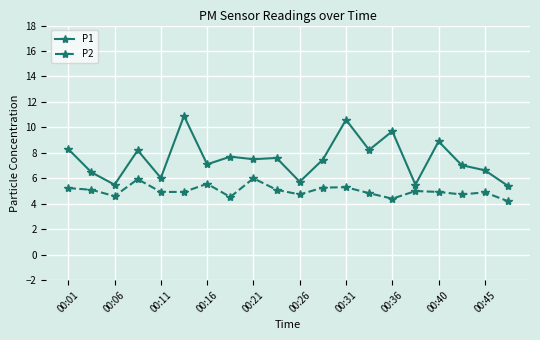

In P2, how many points are higher than both neighbors (excluding endpoints)?

6